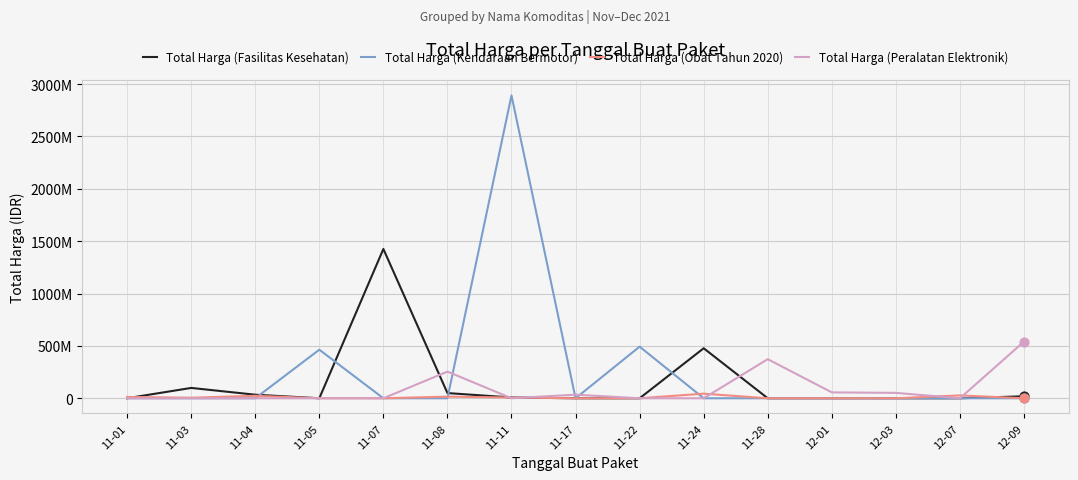

At which category is the sum across all series the highest?

11-11